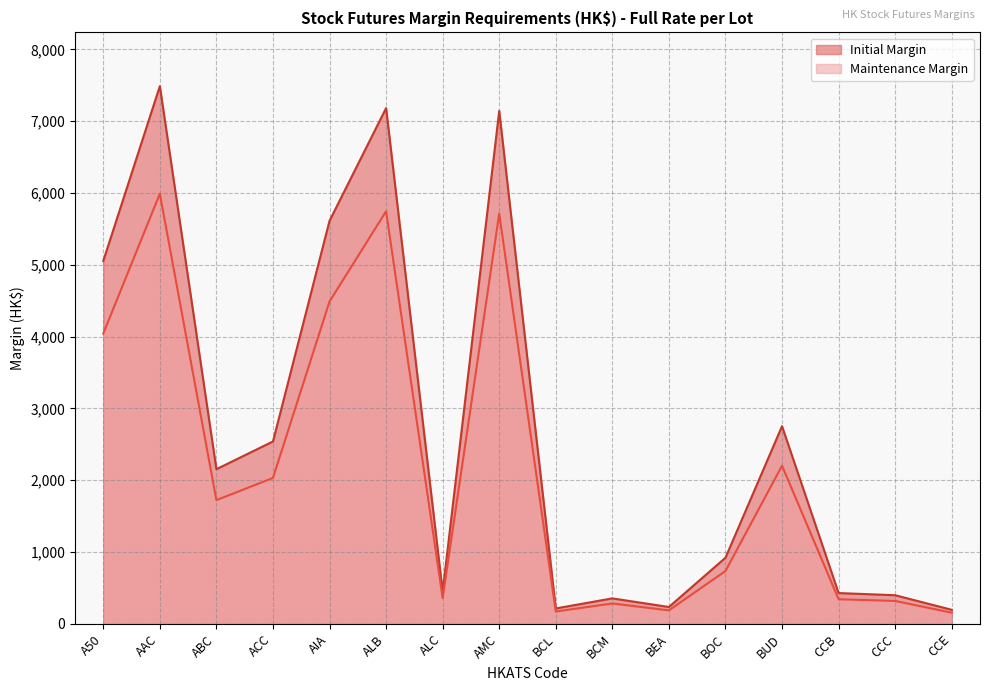

Which series changed the most between BCL and CCC?

Initial Margin